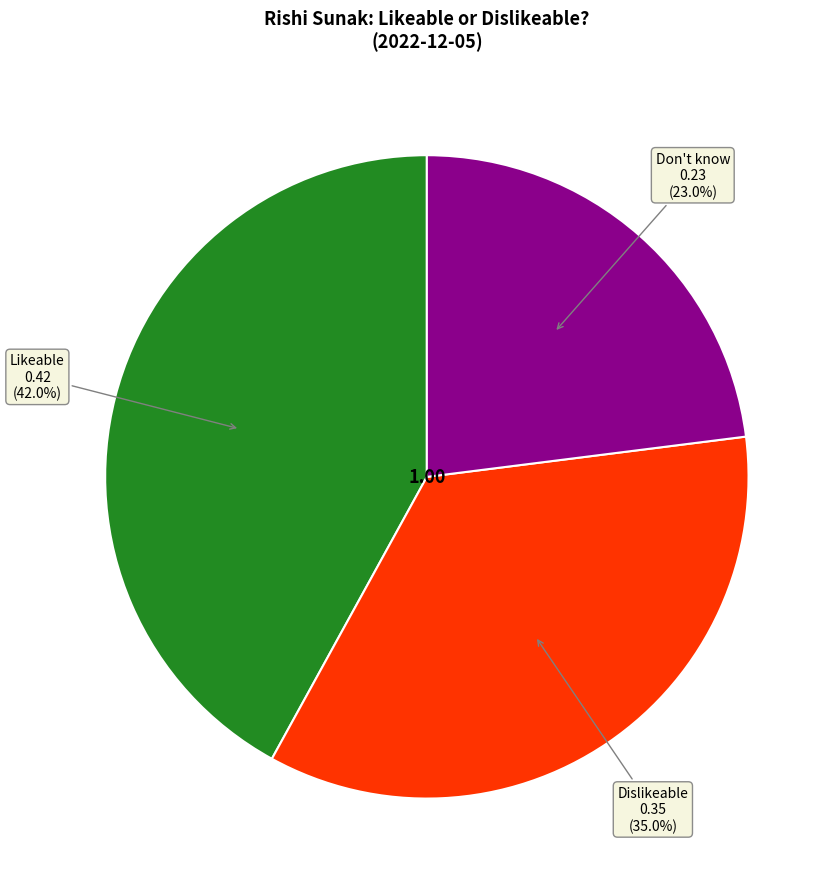

Does any single category account for the majority?

No